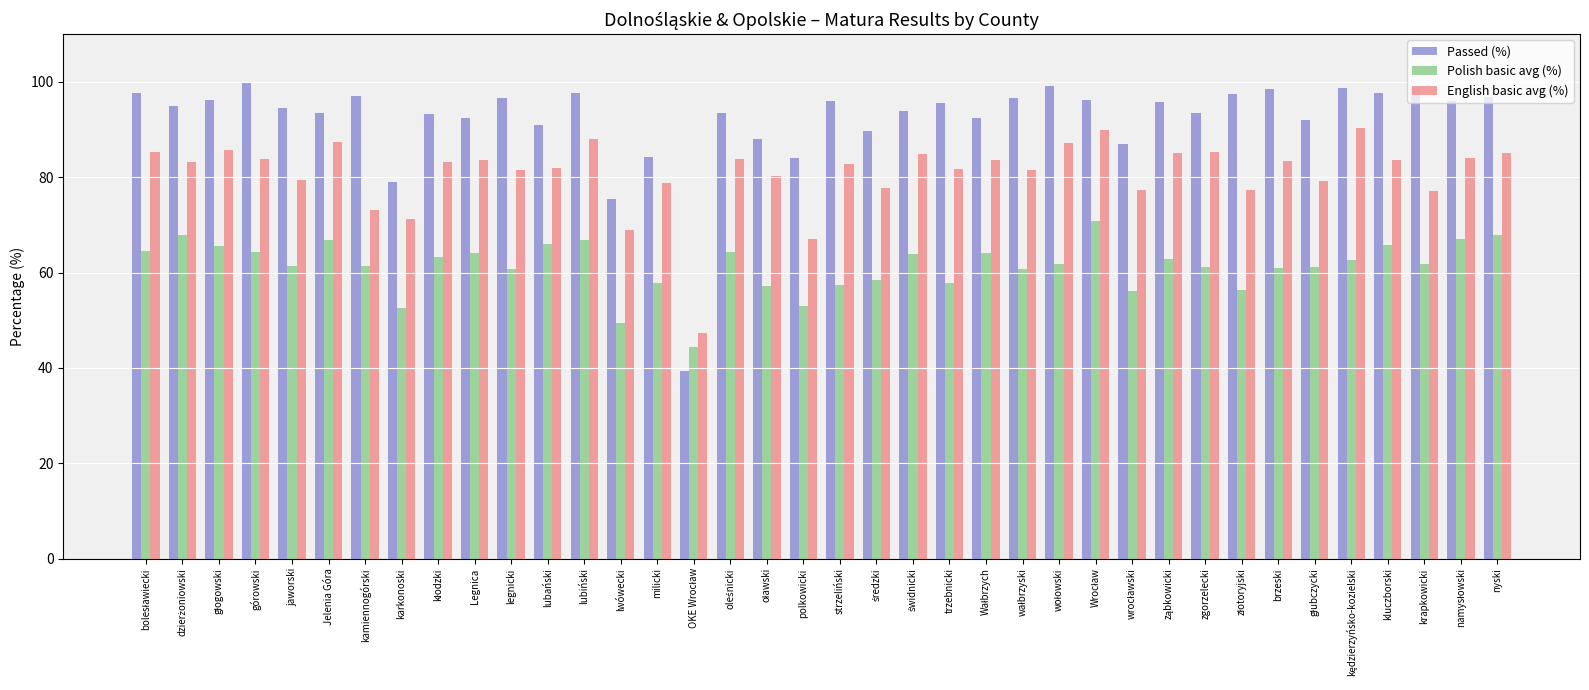

True or false: Polish basic avg (%) has a value of 36.0 at zgorzelecki.

False